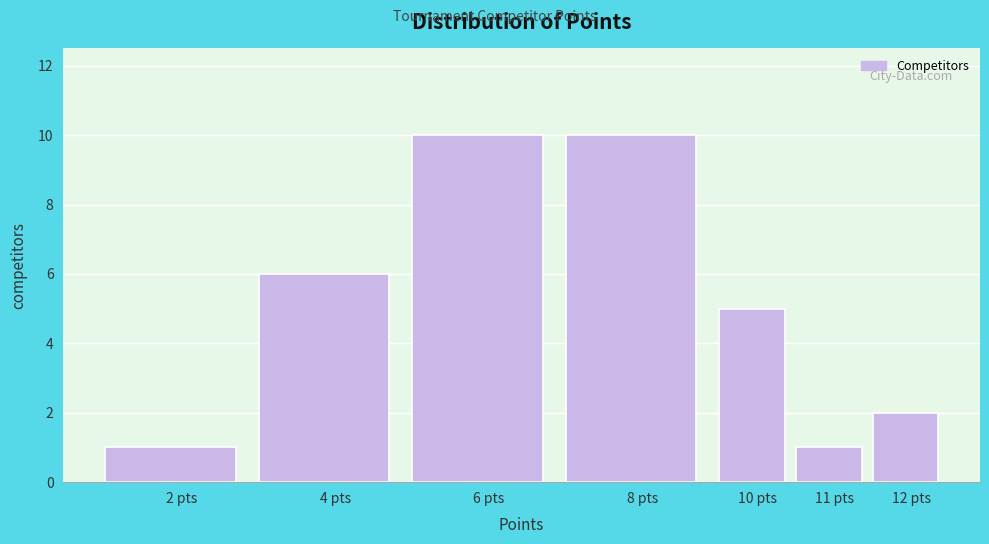

Reading left to right, list all the values displayed in this chart.

2 pts=1	4 pts=6	6 pts=10	8 pts=10	10 pts=5	11 pts=1	12 pts=2